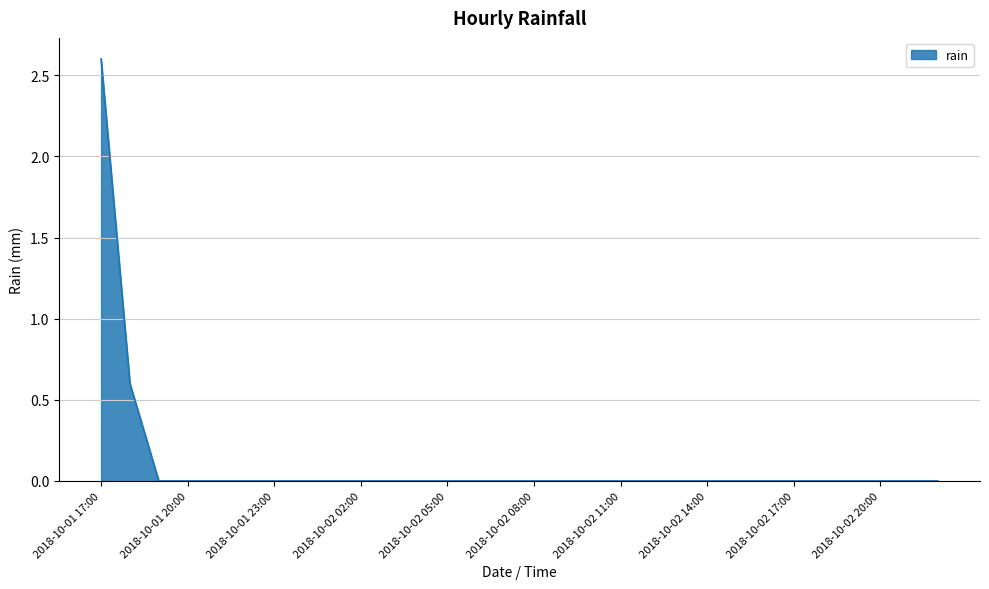

How many lines are shown in the chart?

1